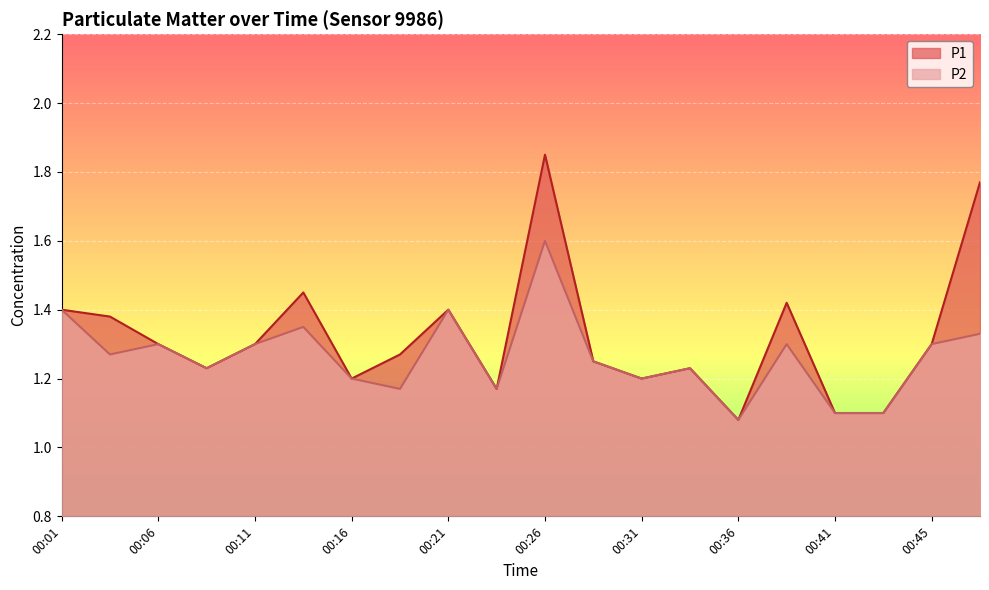

List the series in order of their peak value, highest first.

P1, P2